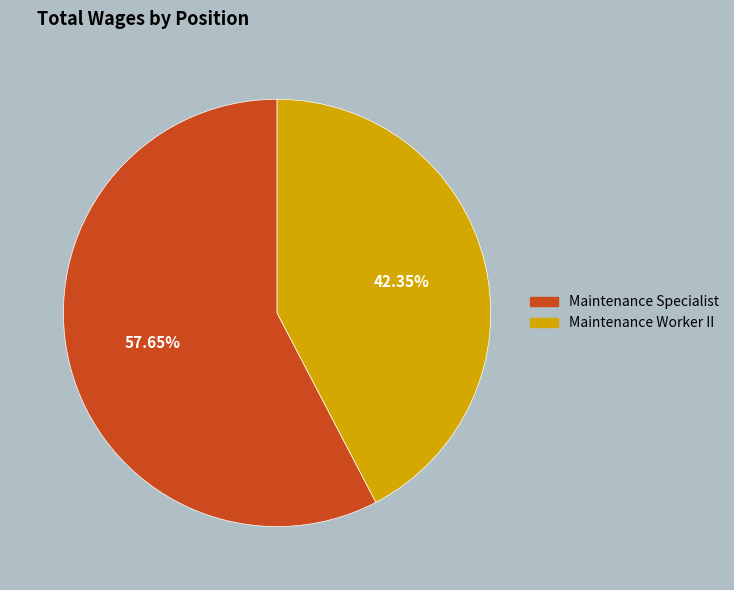

How many segments does this pie chart have?

2